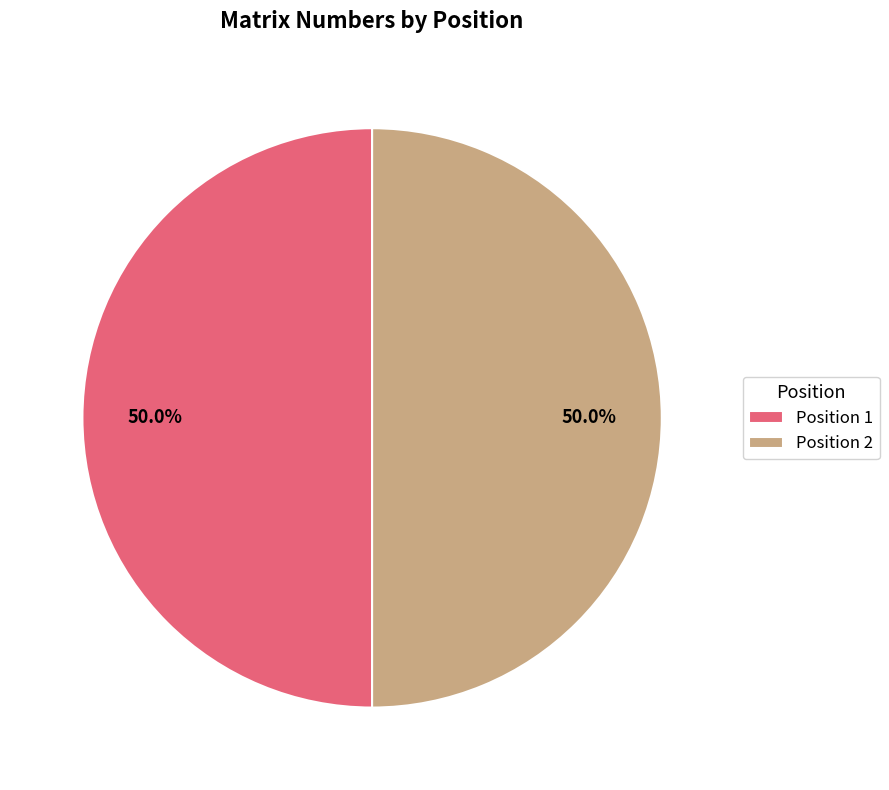

What is the total percentage of Position 1 and Position 2?

100.0%